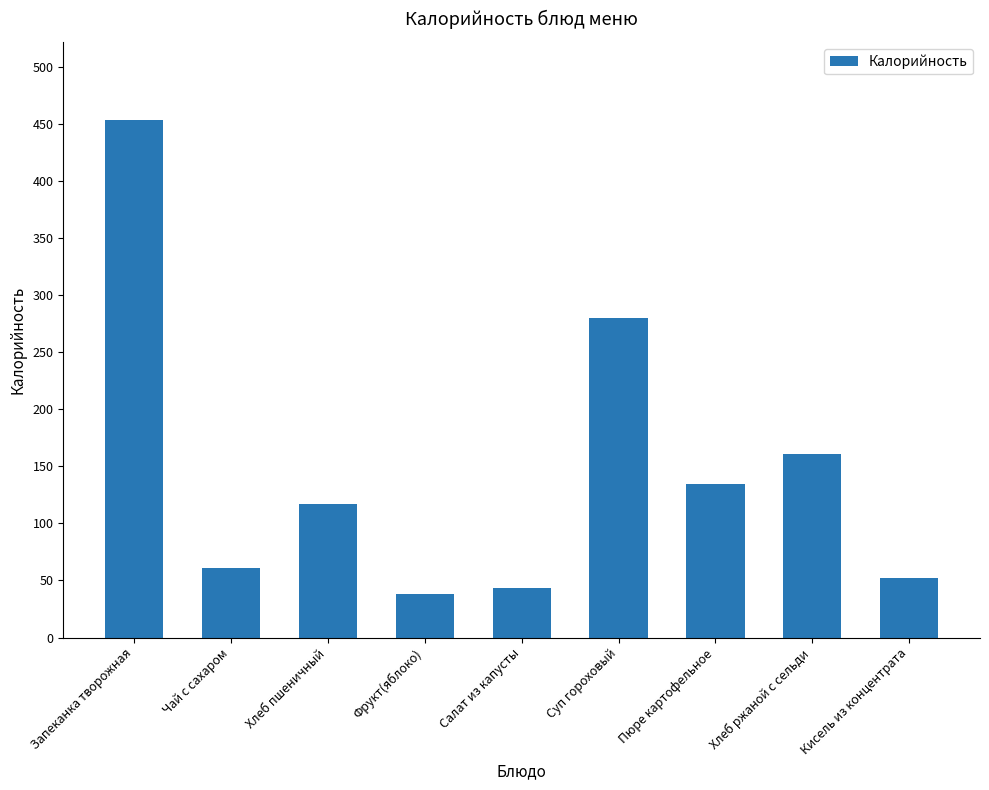

Reading right to left, what are all the values shown in this chart?

Кисель из концентрата=52.0	Хлеб ржаной с сельди=161.2	Пюре картофельное=134.2	Суп гороховый=280.0	Салат из капусты=43.0	Фрукт(яблоко)=38.0	Хлеб пшеничный=117.0	Чай с сахаром=61.0	Запеканка творожная=454.0